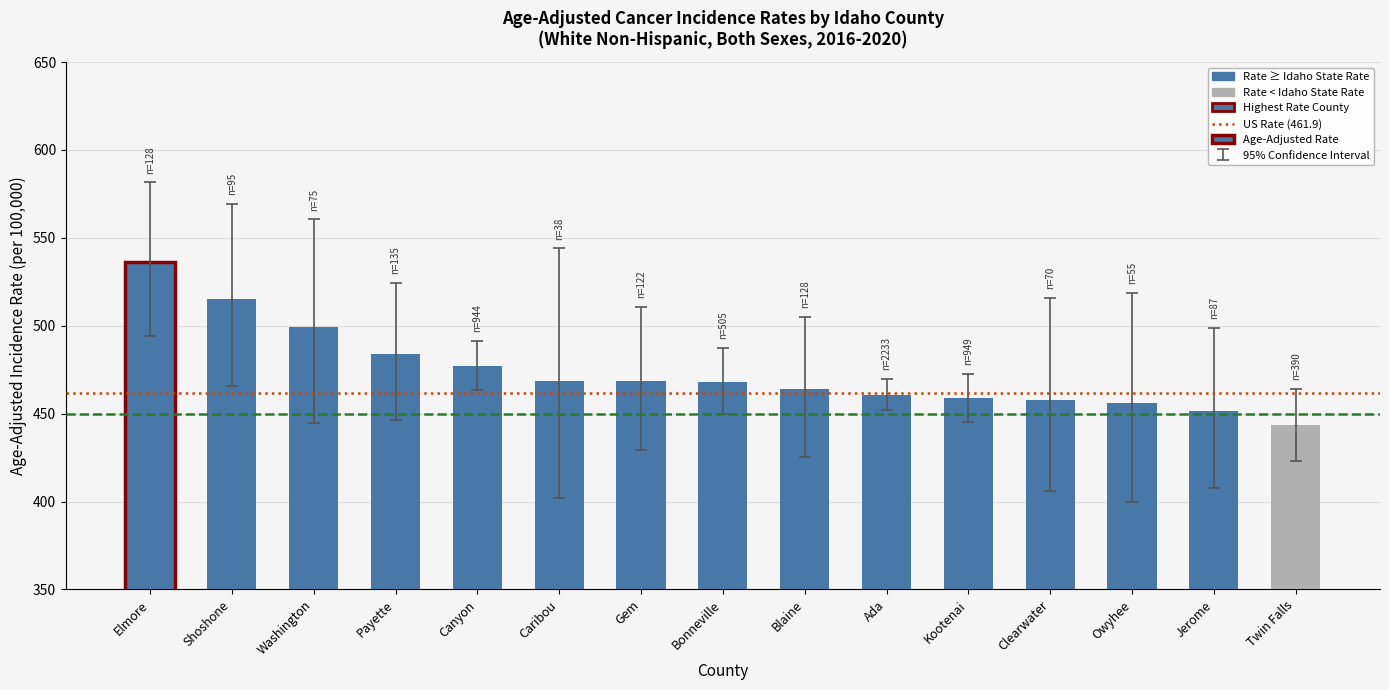

Read the value at Ada.

460.8